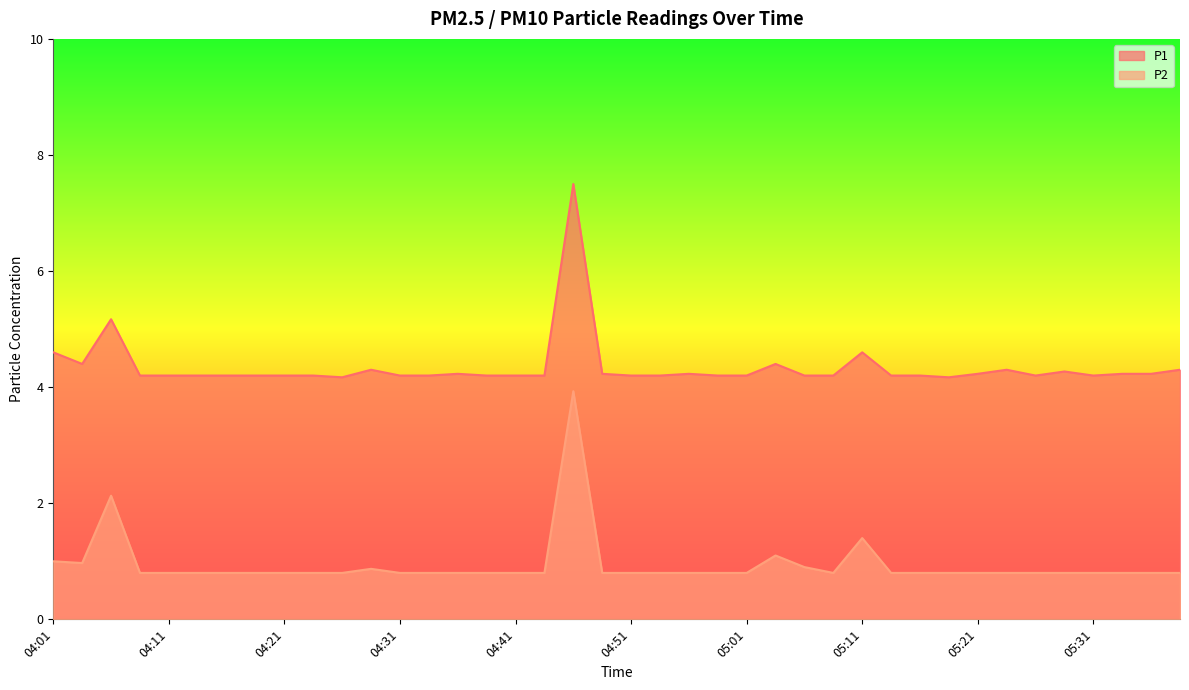

Is it true that P2 equals 0.8 at 05:21?

True